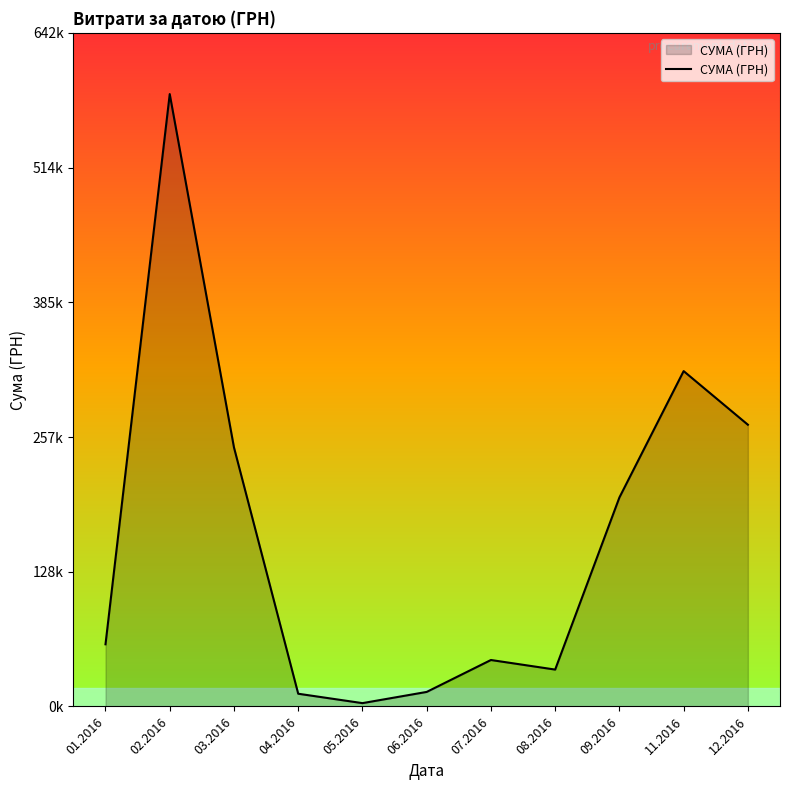

Reading right to left, what are all the values shown in this chart?

268468.5	319574.0	199145.2	35130.0	44258.5	13841.3	3157.1	12116.1	246841.0	583556.1	59222.9